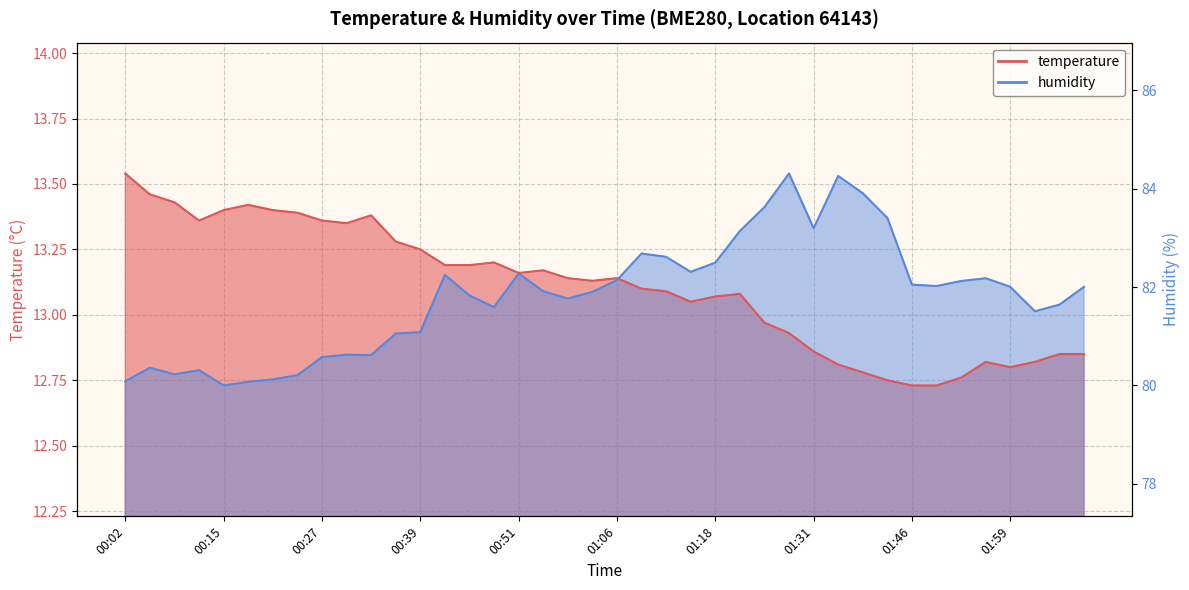

The value of temperature at 00:45 is 13.2. True or false?

True